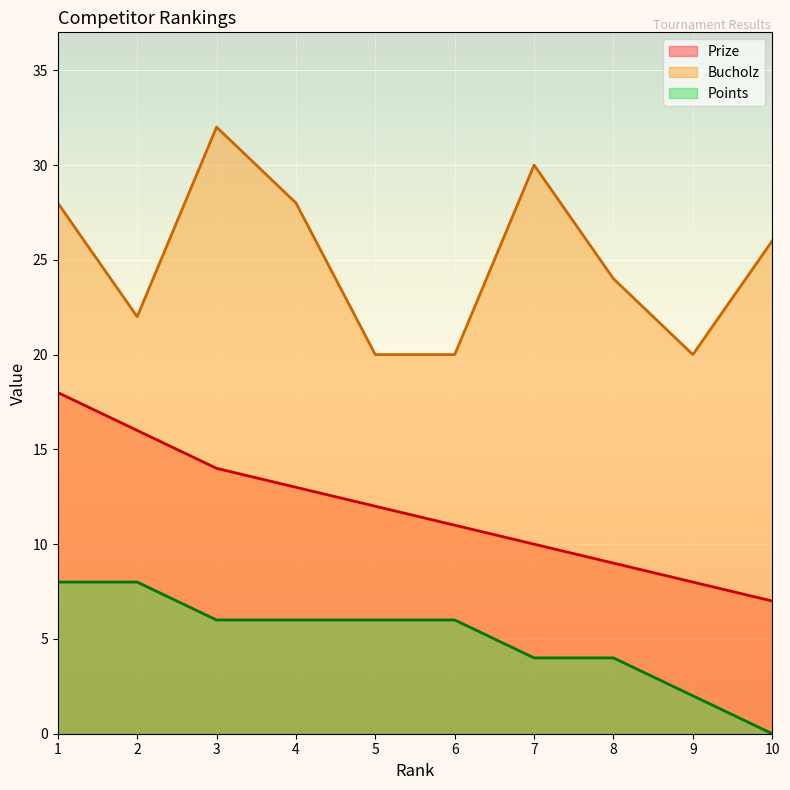

True or false: Bucholz and Prize cross at least once.

False